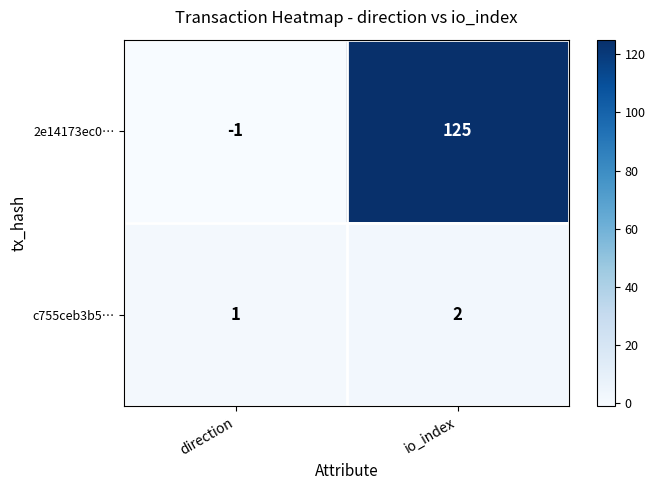

What is the difference between the 2e14173ec0… values at io_index and direction?

126